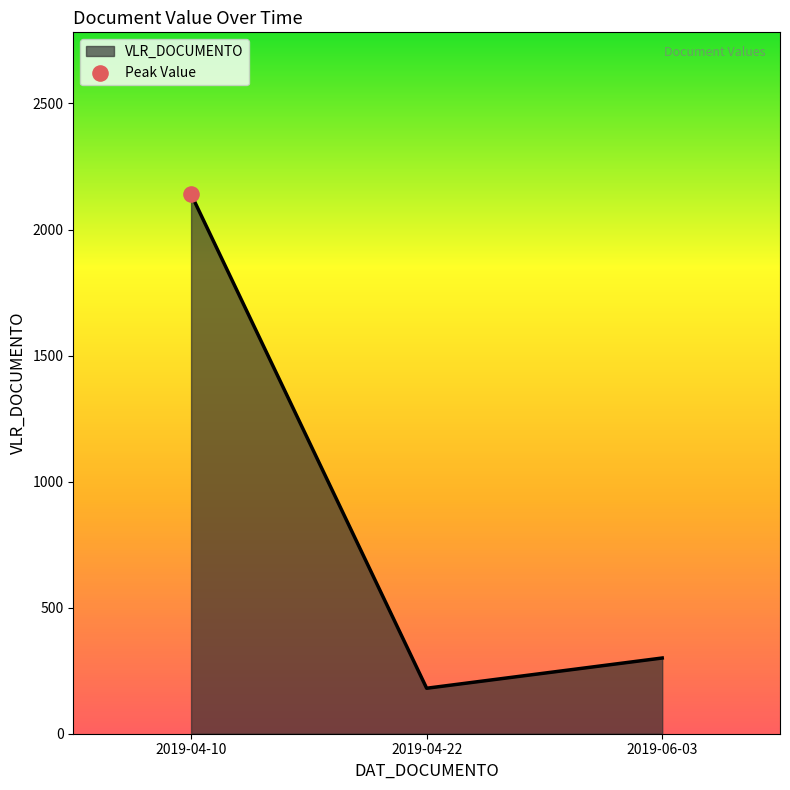

What is the ratio of the value at 2019-04-22 to the value at 2019-06-03?

0.6